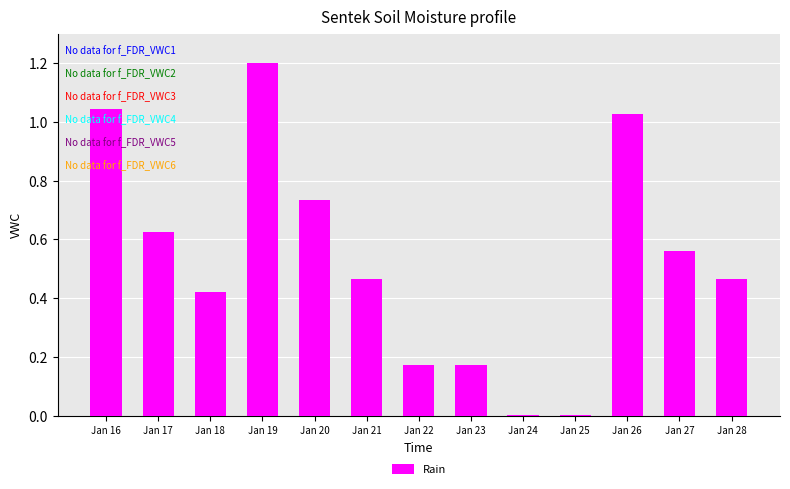

Which has a higher value, Jan 27 or Jan 20?

Jan 20